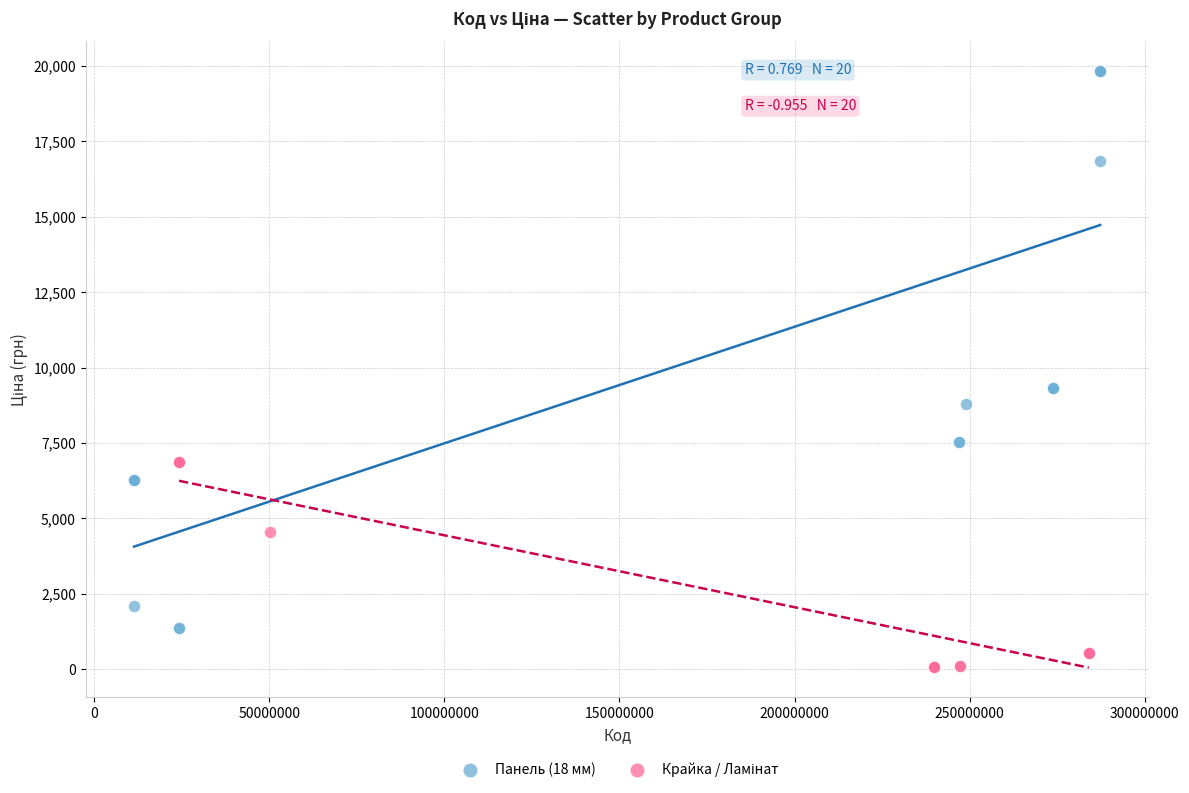

Which series contains the highest Y value?

Панель (18 мм)